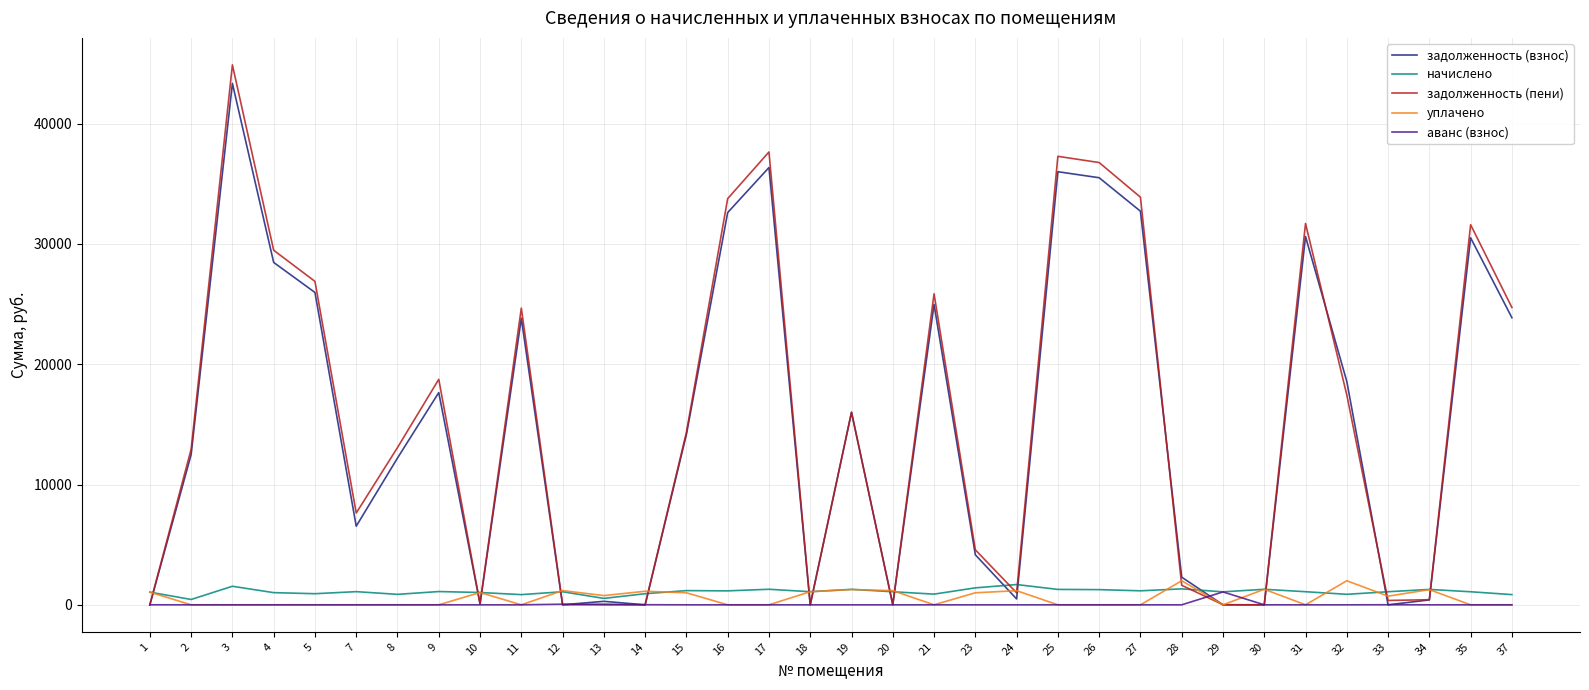

Is the value of уплачено at 24 greater than the value of задолженность (пени) at 12?

Yes